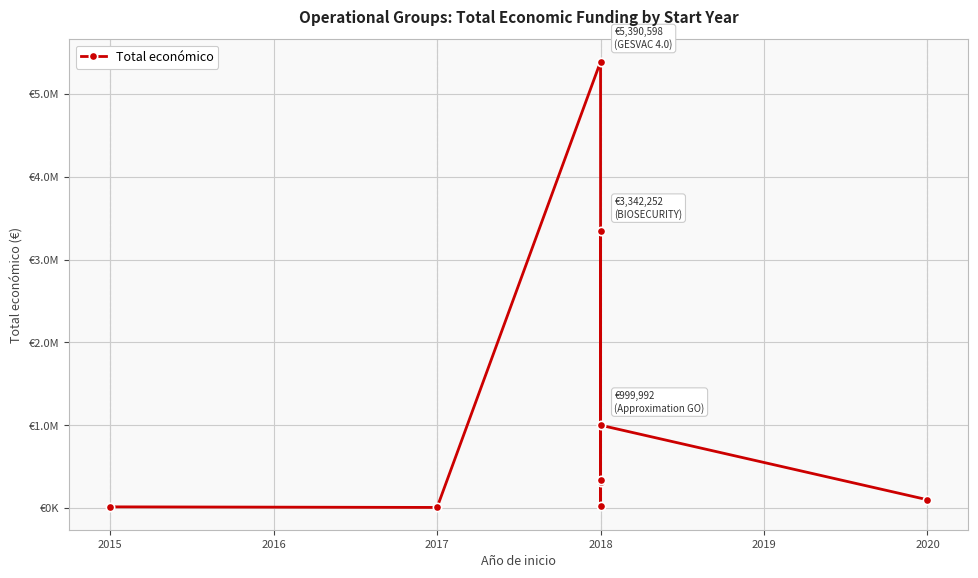

How many data points are less than 311553?

4